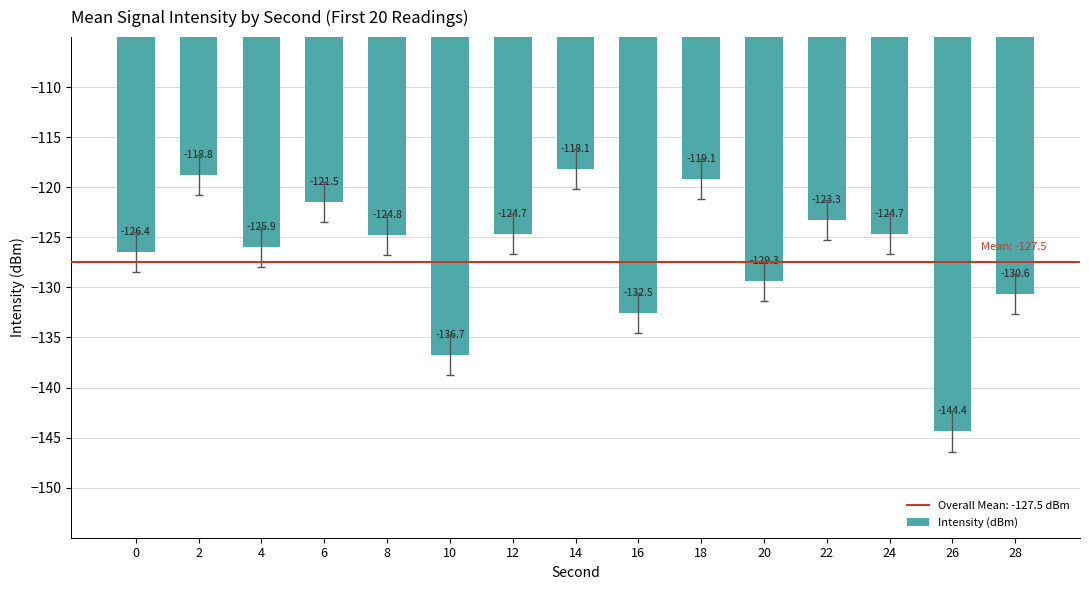

What is the sum of all values?

-1900.8